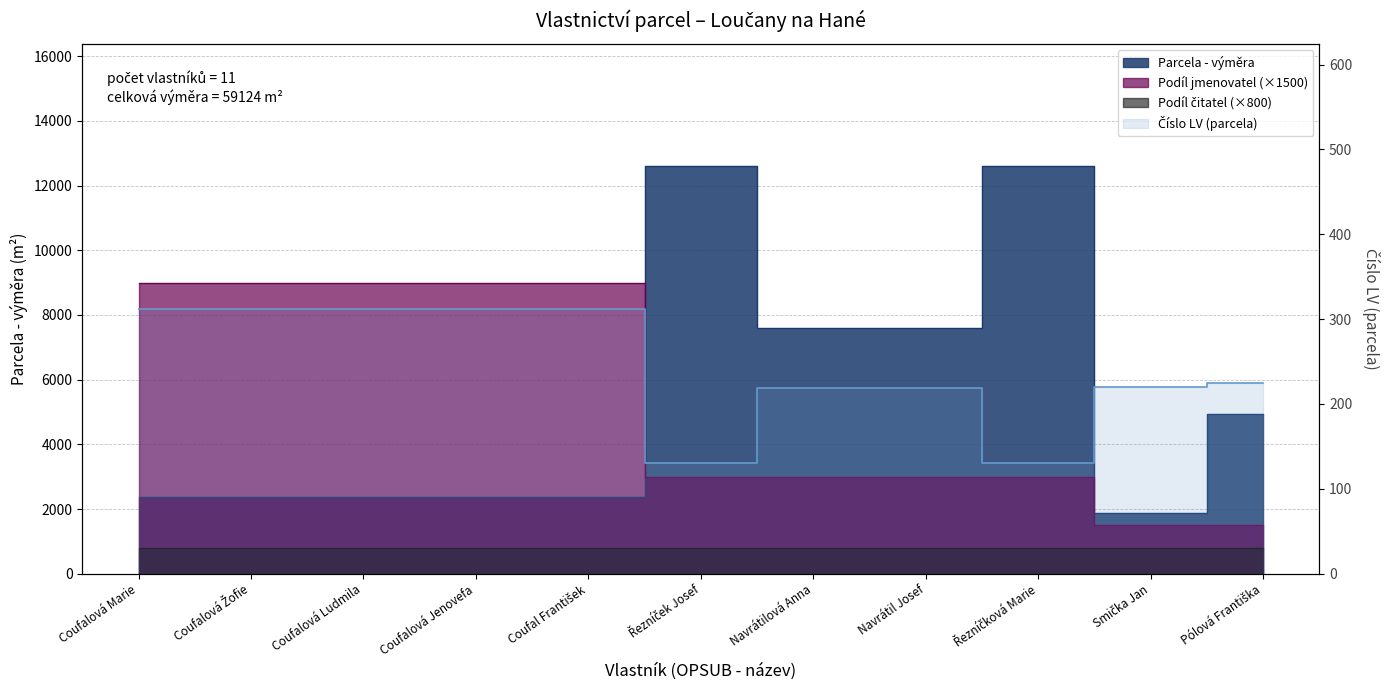

How many lines are shown in the chart?

1